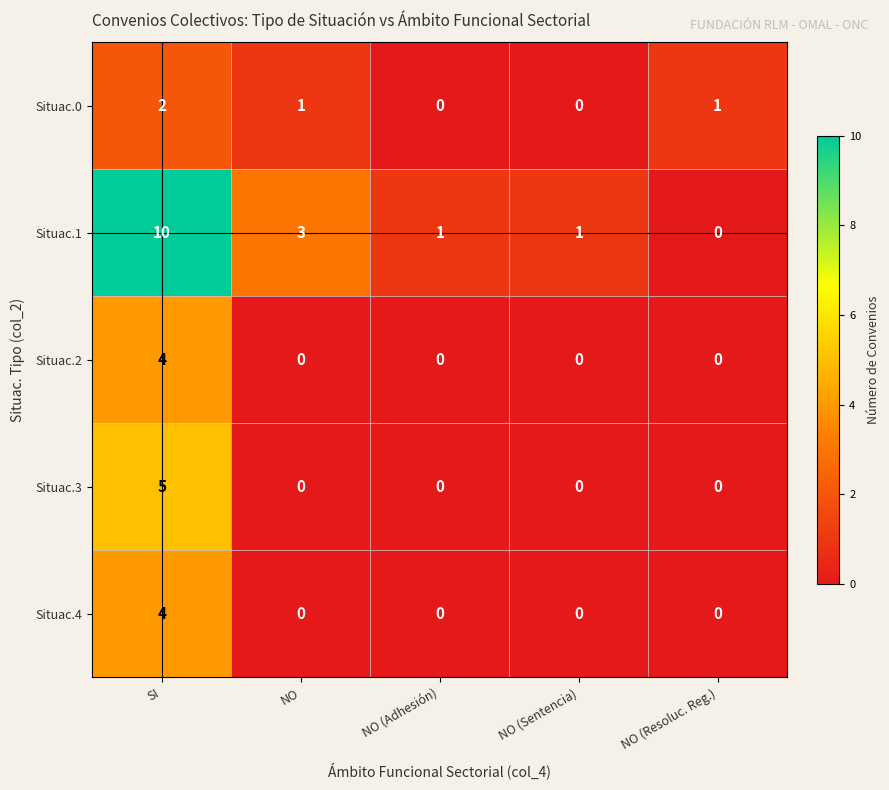

What is the maximum value shown in the chart?

10